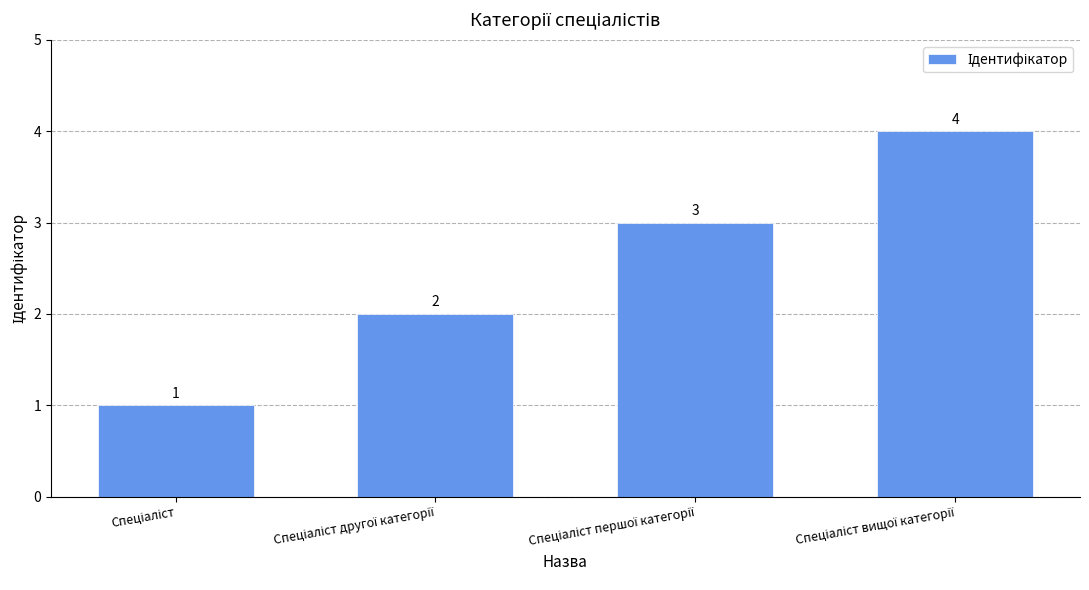

What is the sum of all values?

10